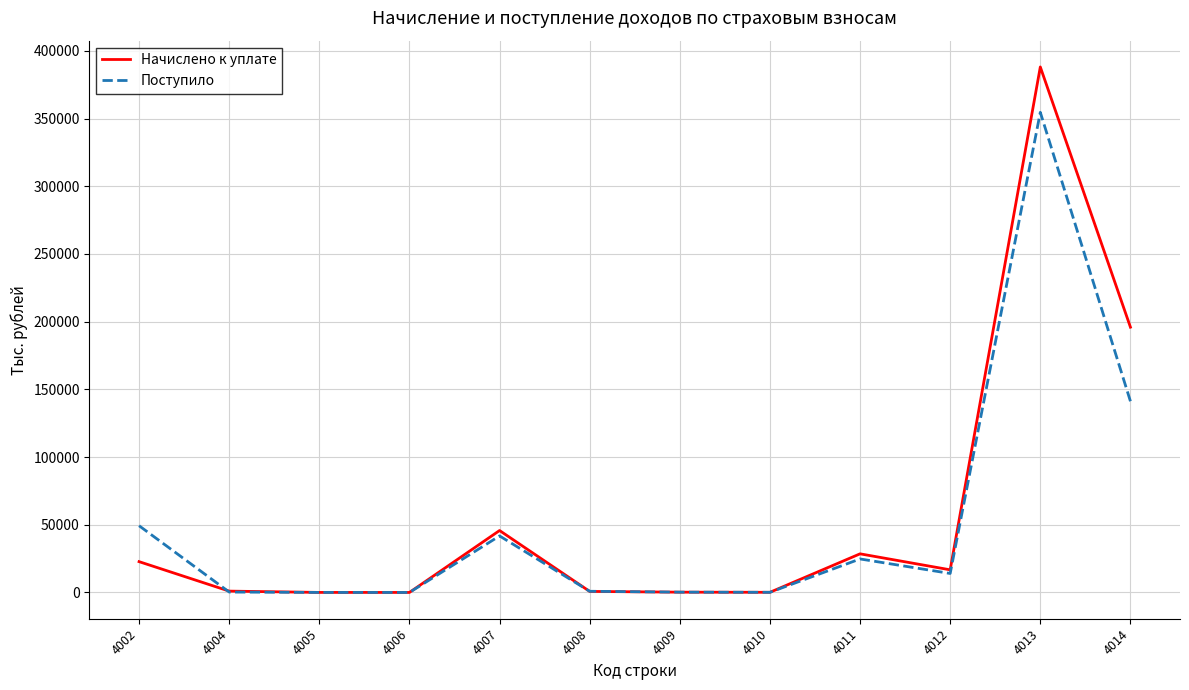

Rank the series by their maximum value, from lowest to highest.

Поступило, Начислено к уплате